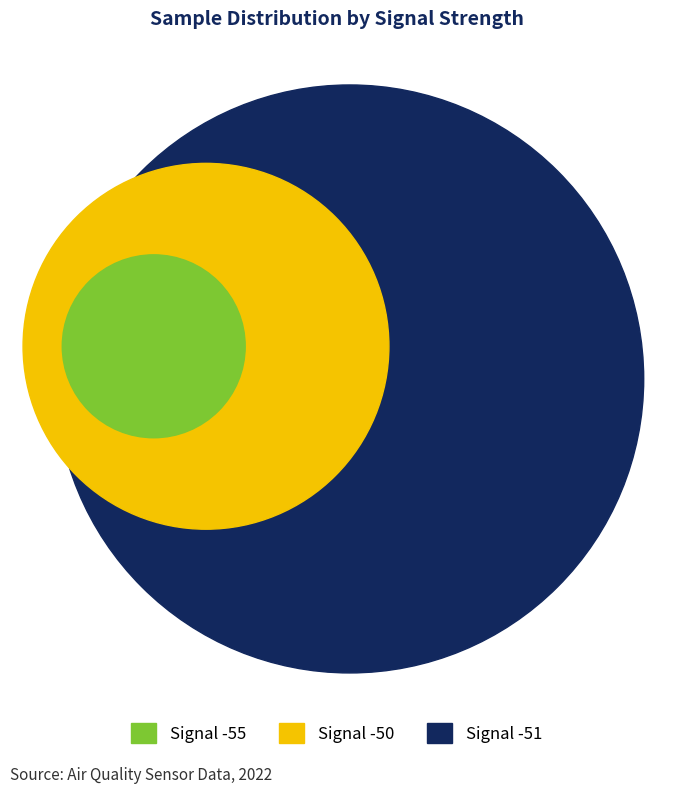

What percentage is the Signal -51 slice, to the nearest percent?

33%